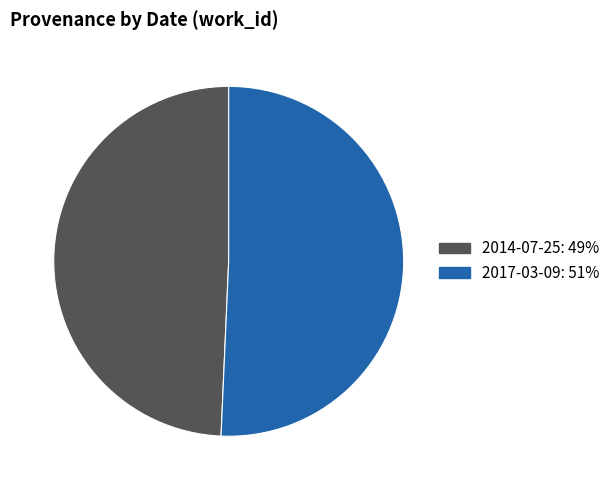

Rank the categories by value from highest to lowest.

2017-03-09, 2014-07-25